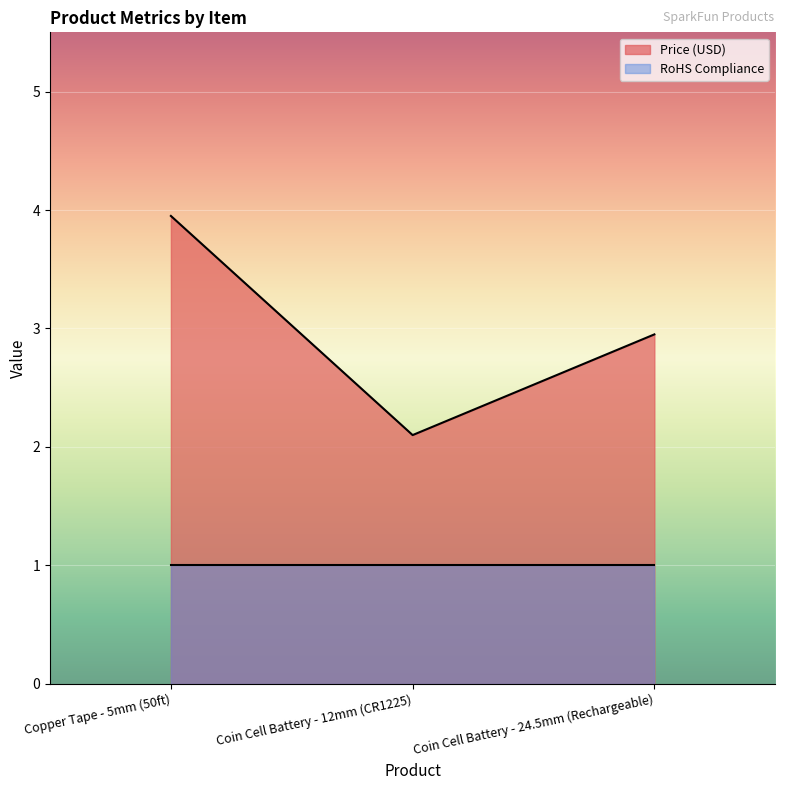

The value at Coin Cell Battery - 24.5mm (Rechargeable) is 1.8. True or false?

False